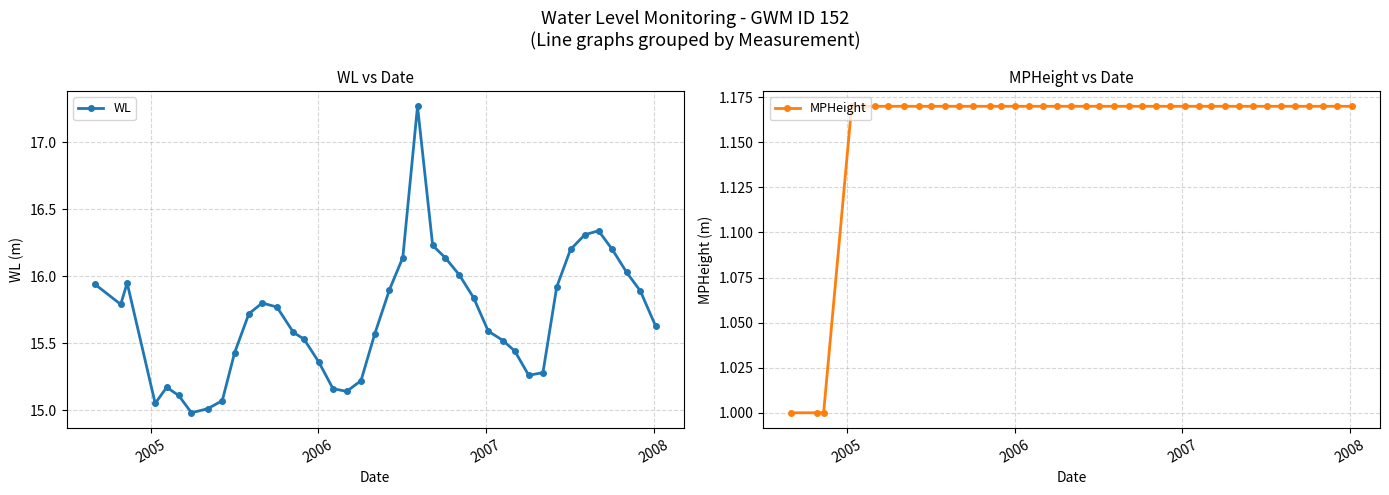

Reading left to right, what are all the values shown in this chart?

WL: 15.9	15.8	15.9	15.1	15.2	15.1	15.0	15.0	15.1	15.4	15.7	15.8	15.8	15.6	15.5	15.4	15.2	15.1	15.2	15.6	15.9	16.1	17.3	16.2	16.1	16.0	15.8	15.6	15.5	15.4	15.3	15.3	15.9	16.2	16.3	16.3	16.2	16.0	15.9	15.6
MPHeight: 1.0	1.0	1.0	1.2	1.2	1.2	1.2	1.2	1.2	1.2	1.2	1.2	1.2	1.2	1.2	1.2	1.2	1.2	1.2	1.2	1.2	1.2	1.2	1.2	1.2	1.2	1.2	1.2	1.2	1.2	1.2	1.2	1.2	1.2	1.2	1.2	1.2	1.2	1.2	1.2